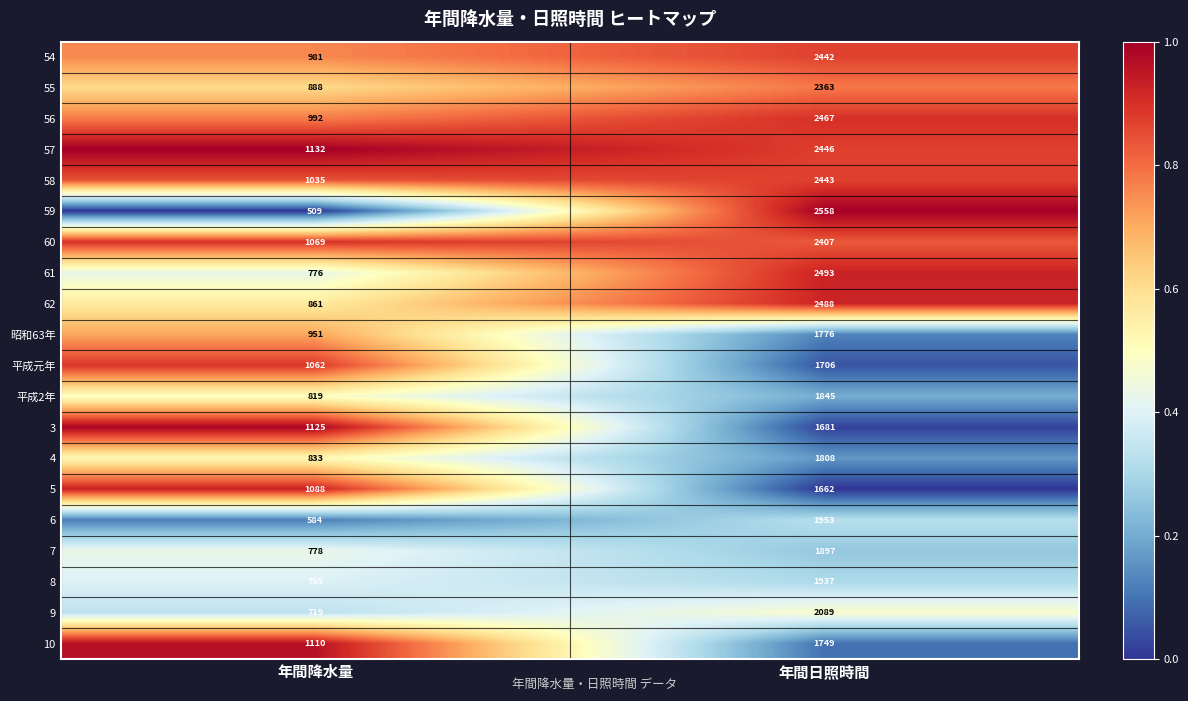

What is the sum of all 58 values?

3478